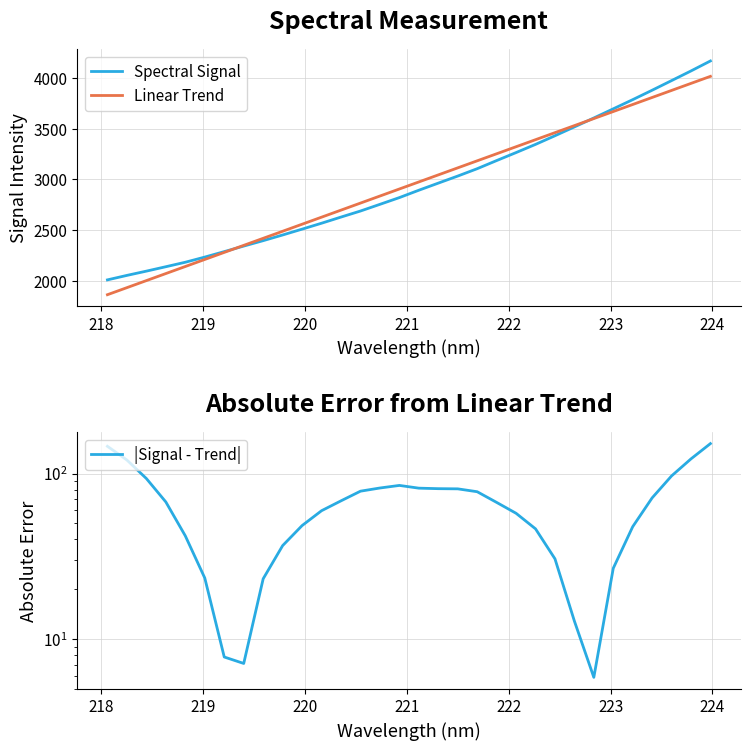

What is the smallest value displayed?

5.9